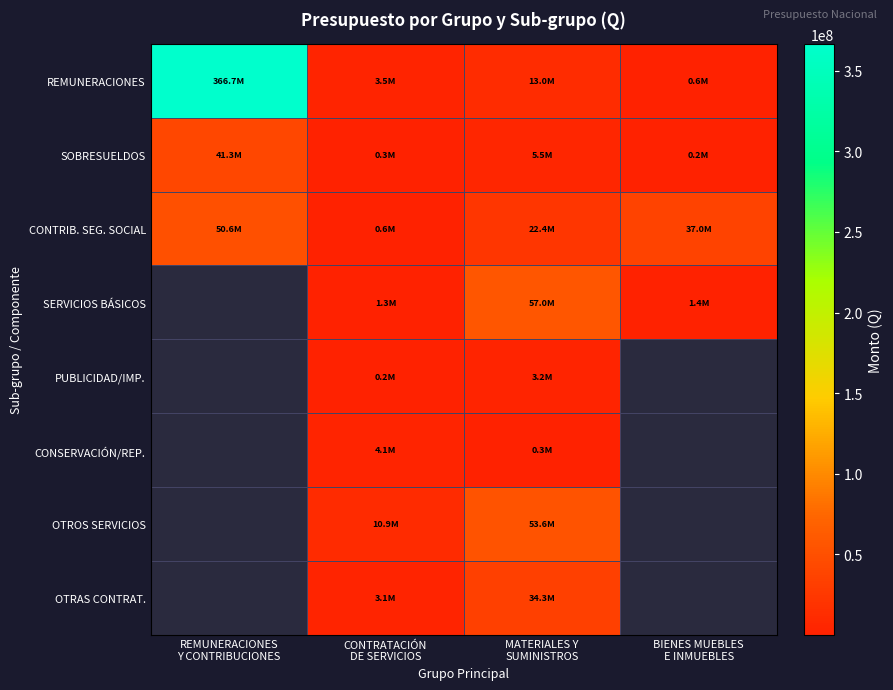

At which category does the chart reach its minimum across all series?

BIENES MUEBLES
E INMUEBLES